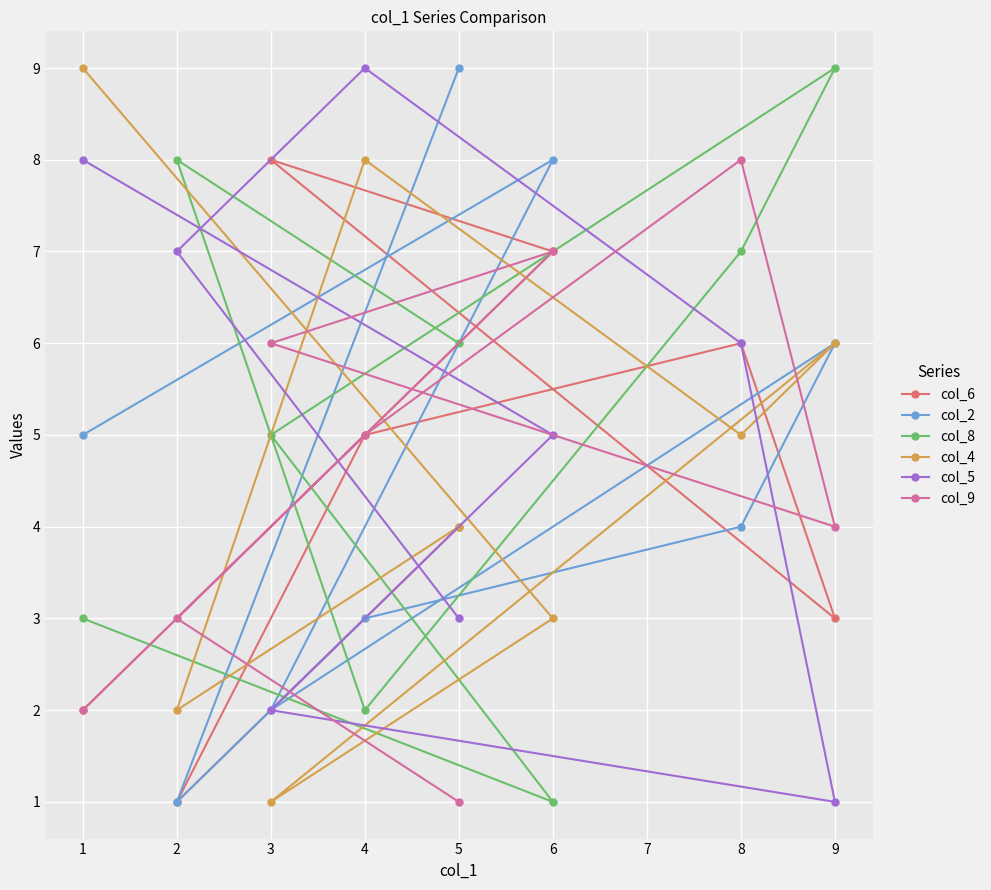

How many interior local valleys does the col_8 series have?

2